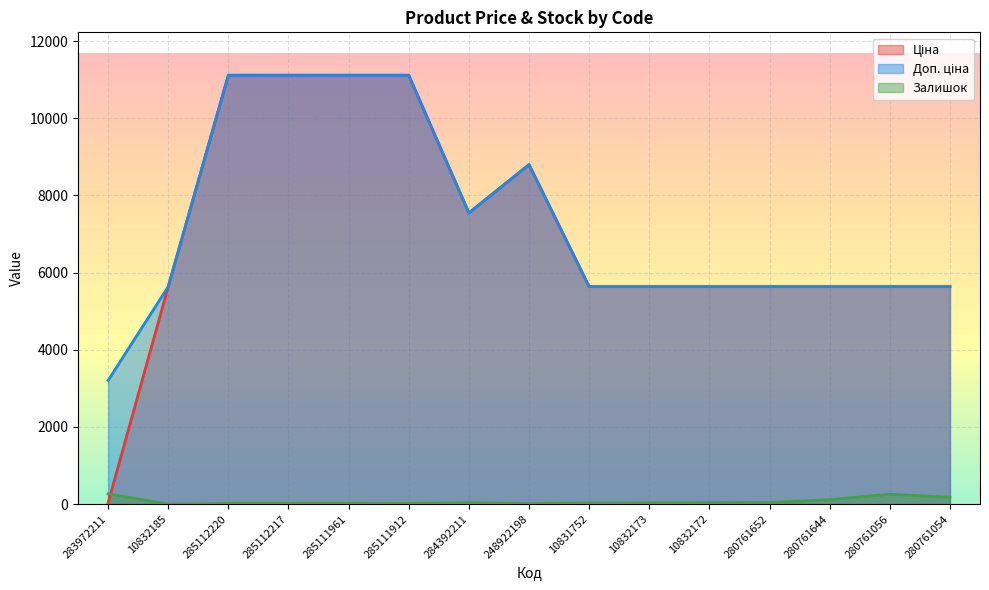

What is the highest value of the Ціна series?

11113.6